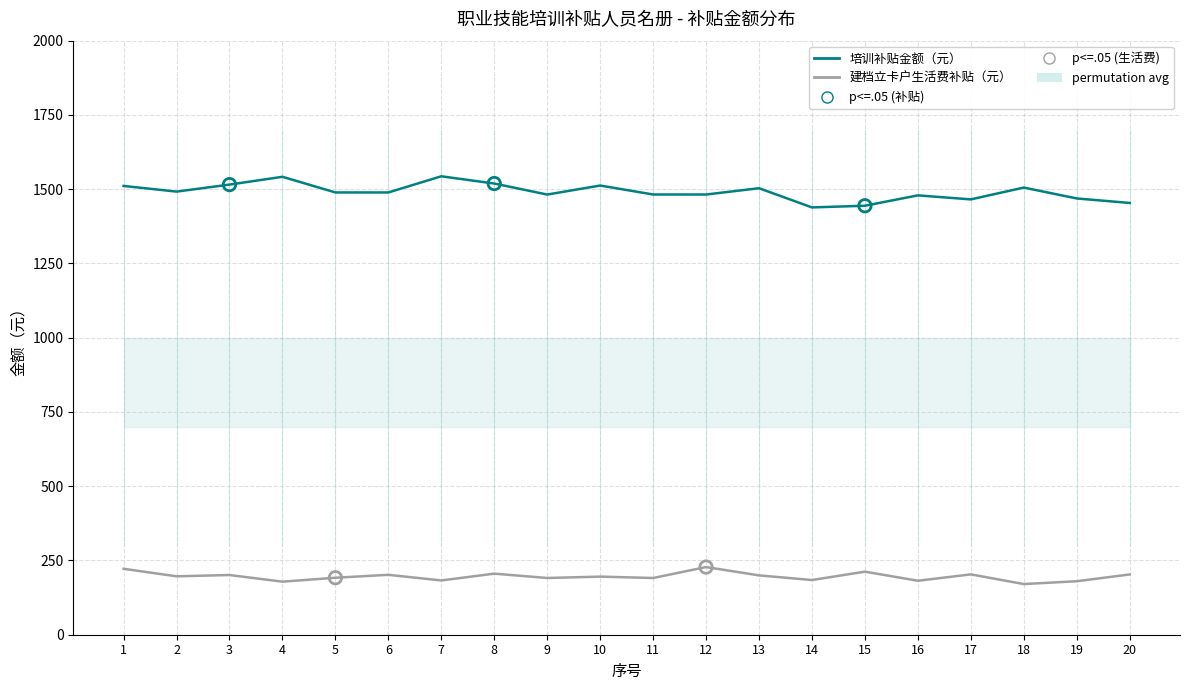

Is the value of 建档立卡户生活费补贴（元） at 15 greater than the value of 培训补贴金额（元） at 12?

No